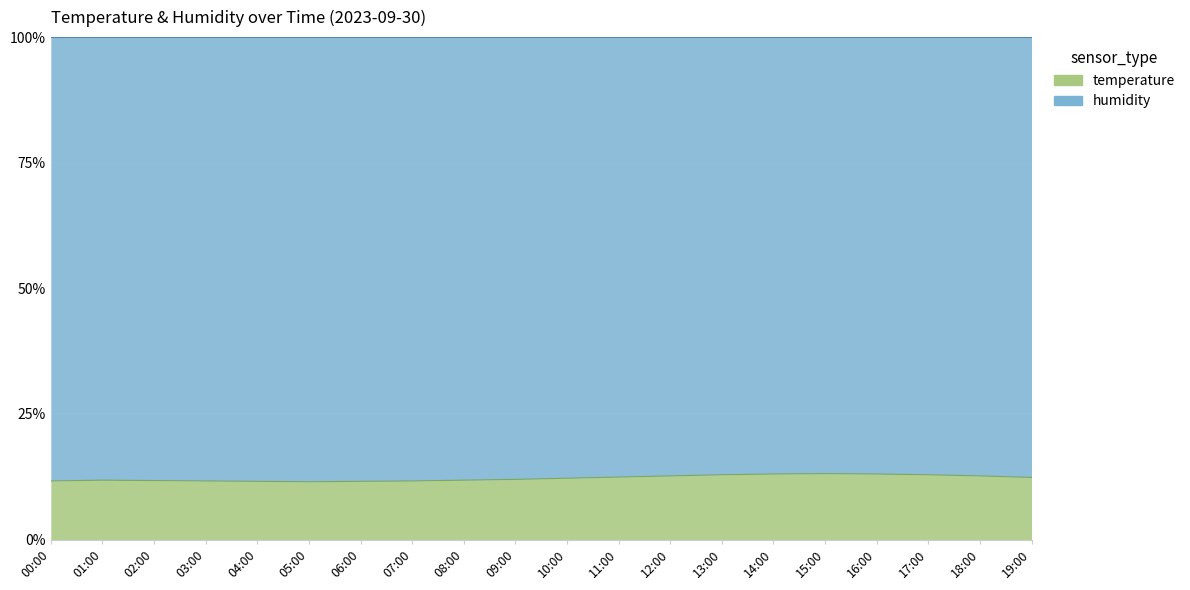

What is the minimum value shown in the chart?

11.5